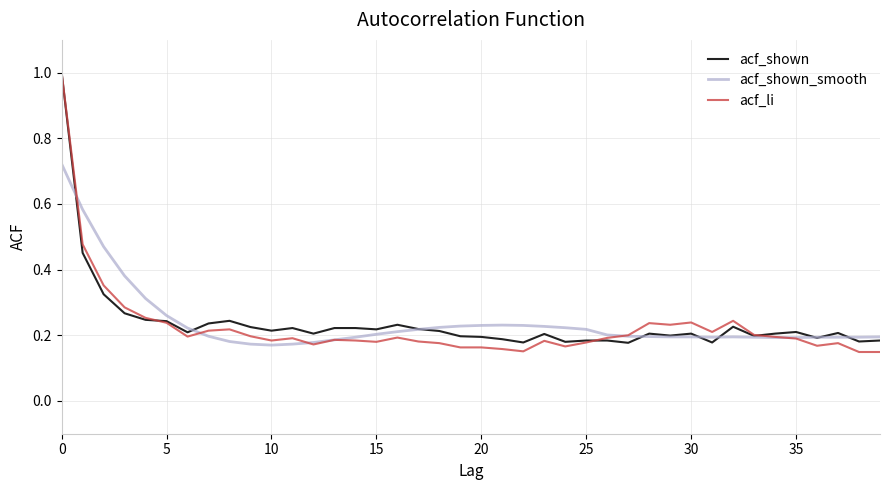

Which series has the widest spread of values?

acf_li